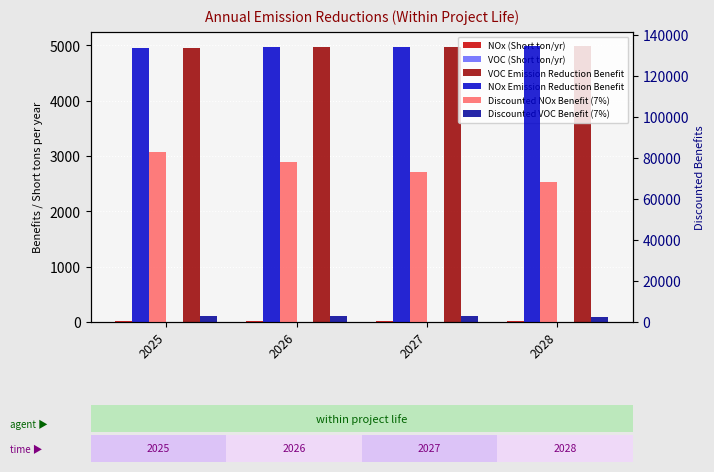

How many bars are there in each group?

6